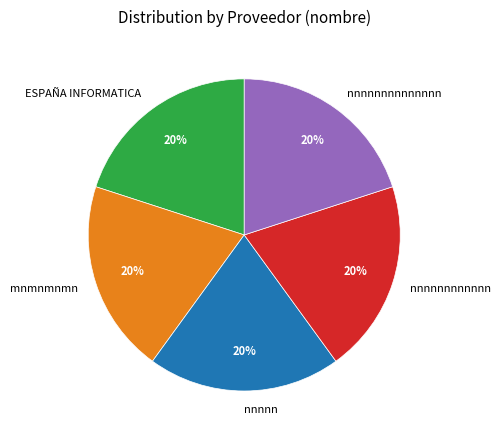

How many slices are in this pie chart?

5